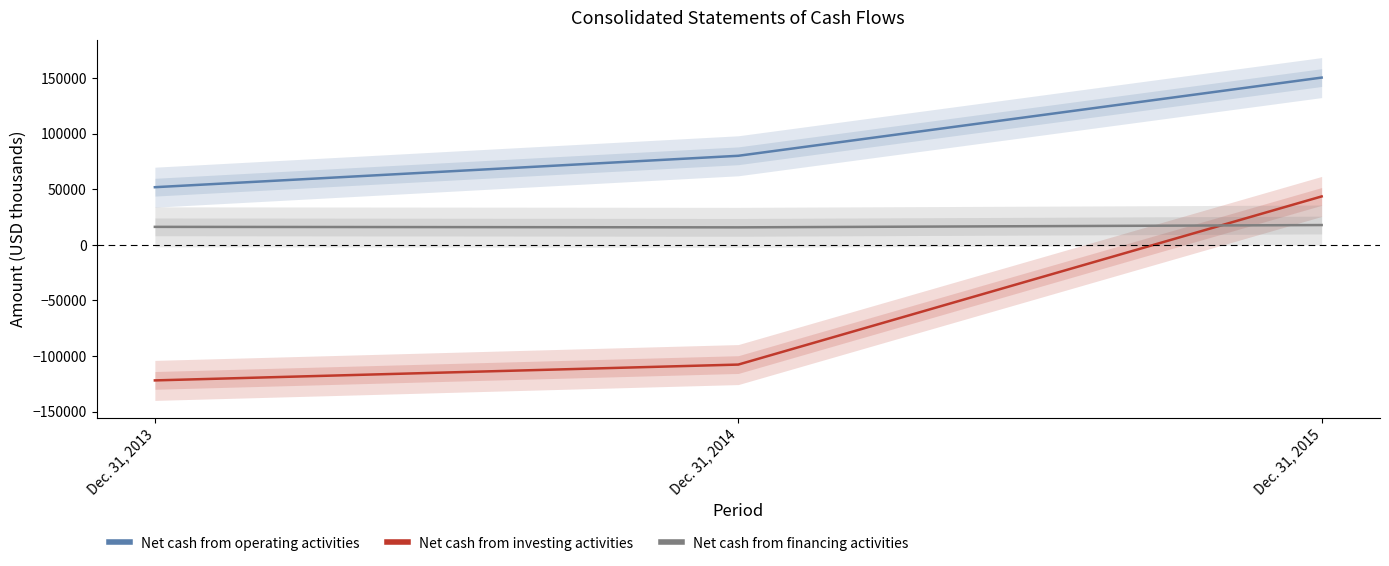

What is the lowest value of the Net cash from investing activities series?

-121948